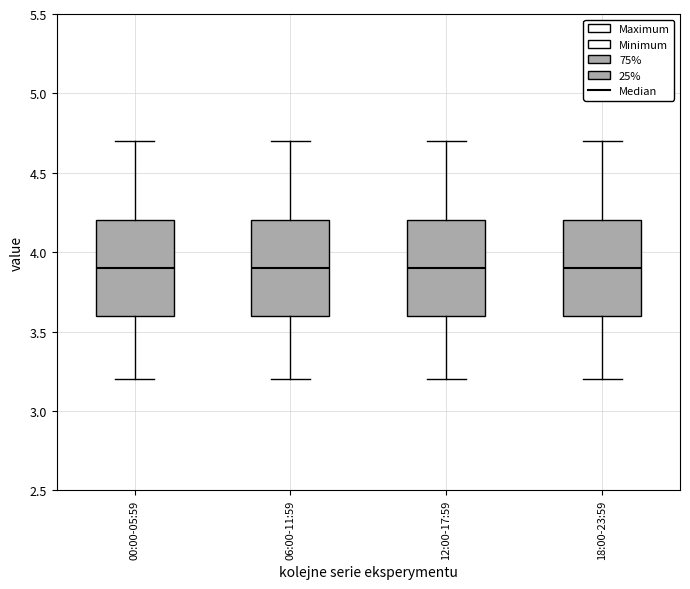

Reading left to right, read every box against the y-axis: the position of its median line, the range the box covers, and the ends of its whiskers. The values are not printed on the chart, so give them approximately, as read against the axis.

00:00-05:59: median 3.9, box 3.6 to 4.2, whiskers 3.2 to 4.7
06:00-11:59: median 3.9, box 3.6 to 4.2, whiskers 3.2 to 4.7
12:00-17:59: median 3.9, box 3.6 to 4.2, whiskers 3.2 to 4.7
18:00-23:59: median 3.9, box 3.6 to 4.2, whiskers 3.2 to 4.7